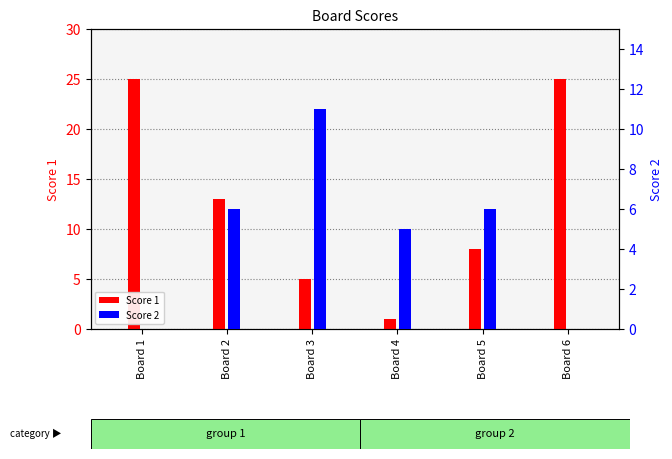

Reading left to right, extract all data points from this chart.

Score 1: 25	13	5	1	8	25
Score 2: 0	6	11	5	6	0